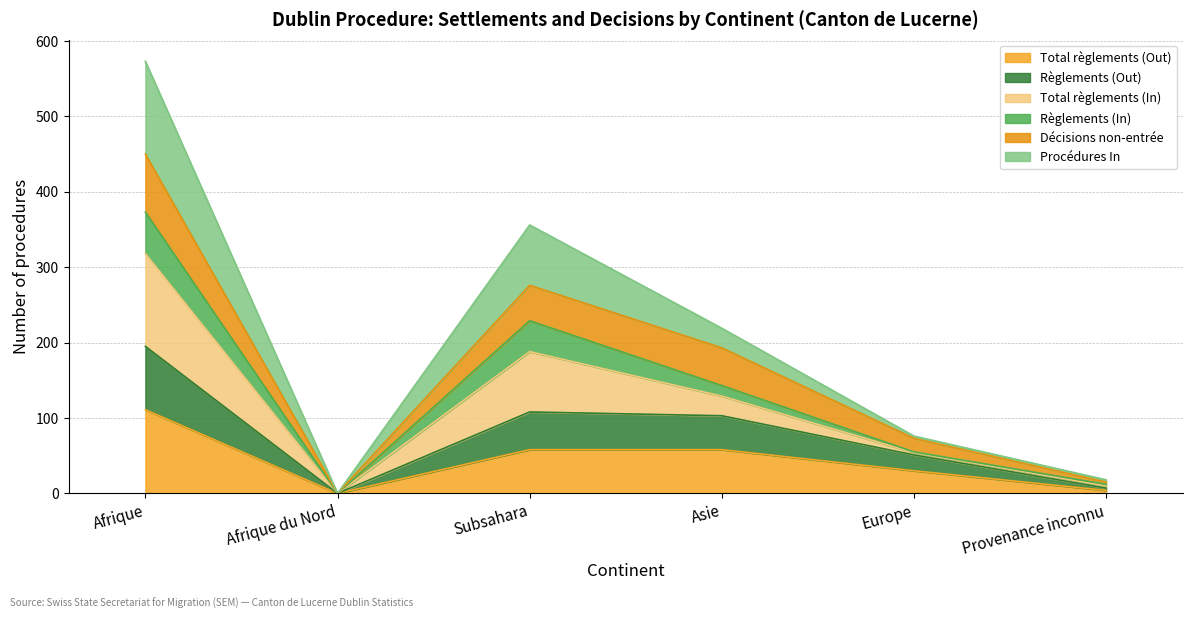

How many interior local valleys does the Total règlements (Out) series have?

1